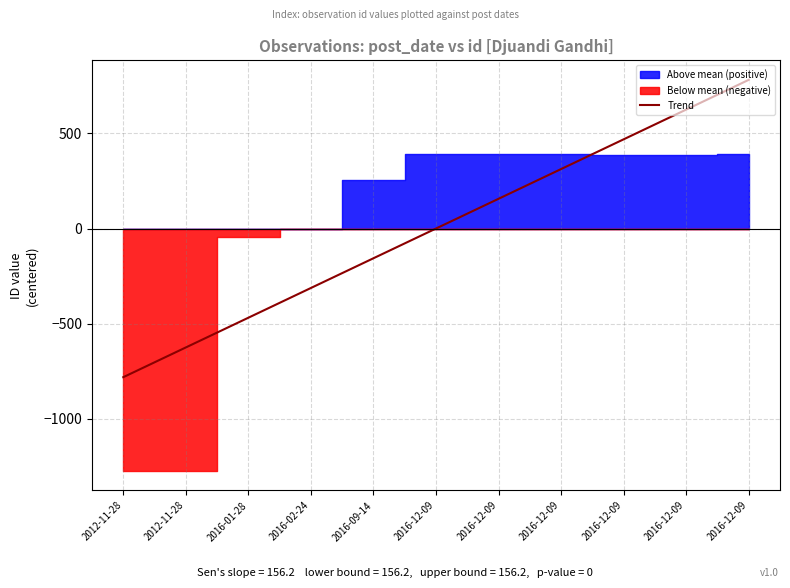

What is the change in value from 2016-01-28 to 2016-12-09?

+435